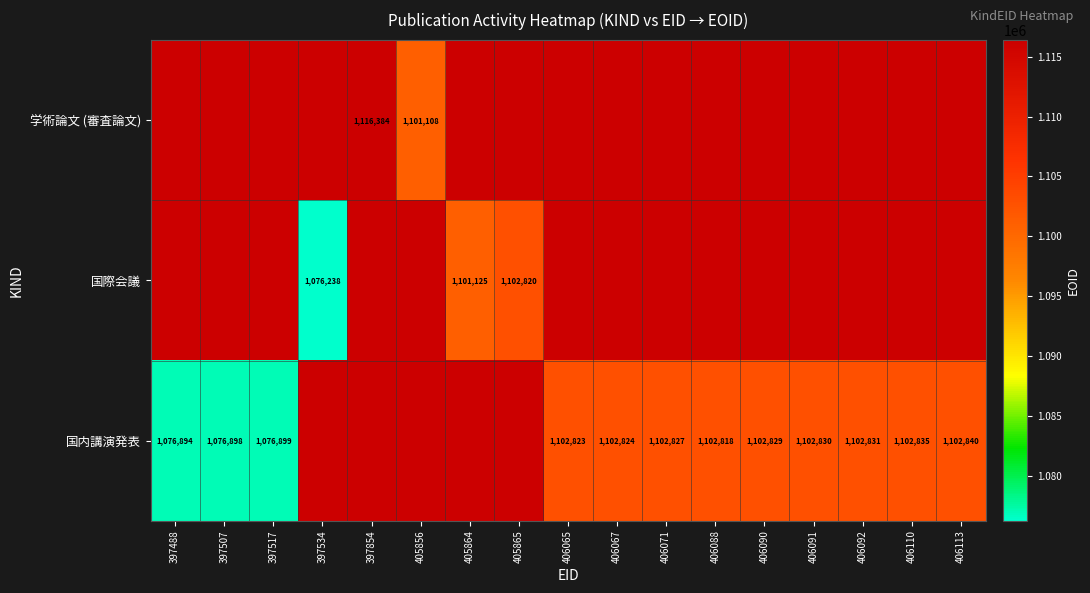

Which has a higher value, 406088 or 406071?

406071